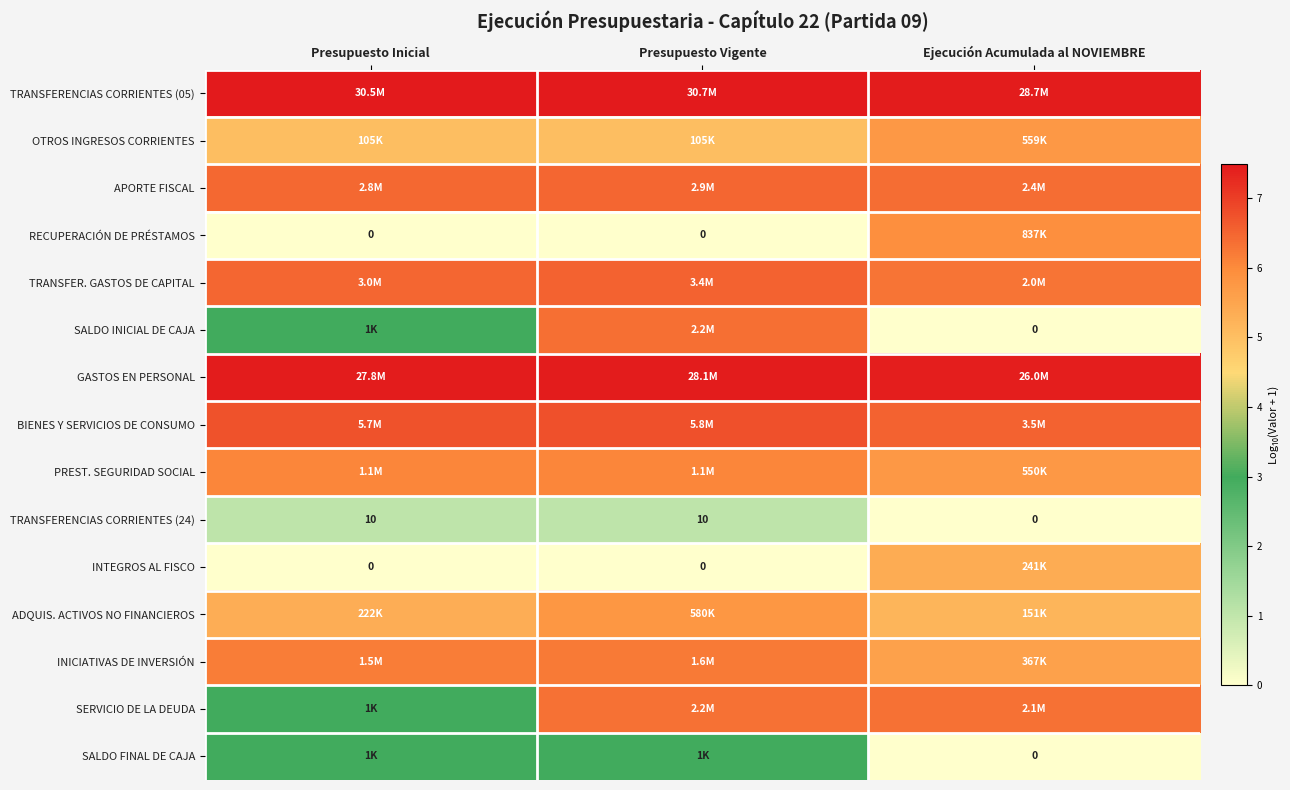

Which has a higher value, Presupuesto Inicial or Presupuesto Vigente?

Presupuesto Vigente